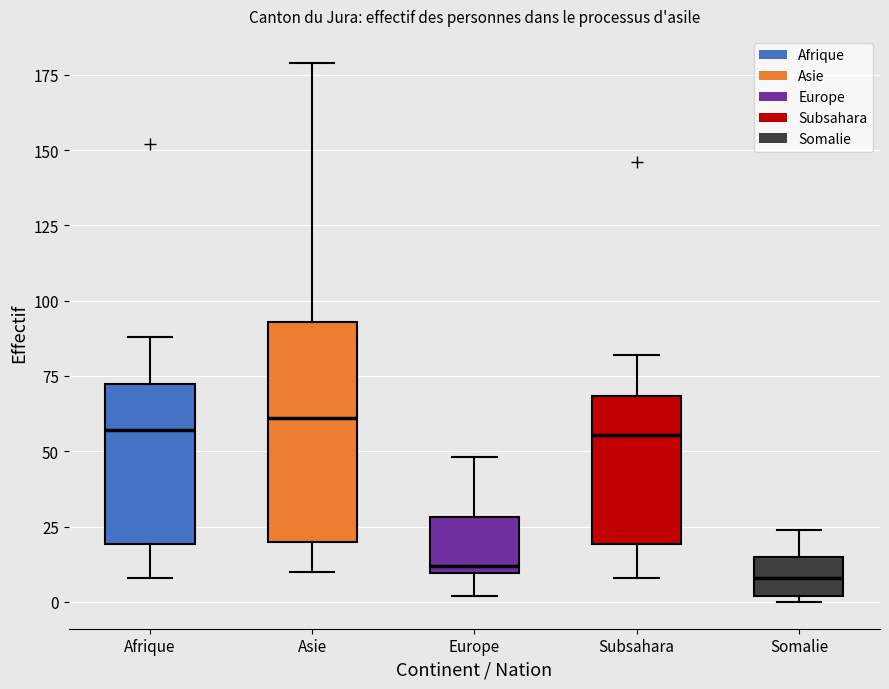

Where is the upper edge of the box for Afrique on the y-axis? The values are not printed on the chart, so give them approximately, as read against the axis.

70